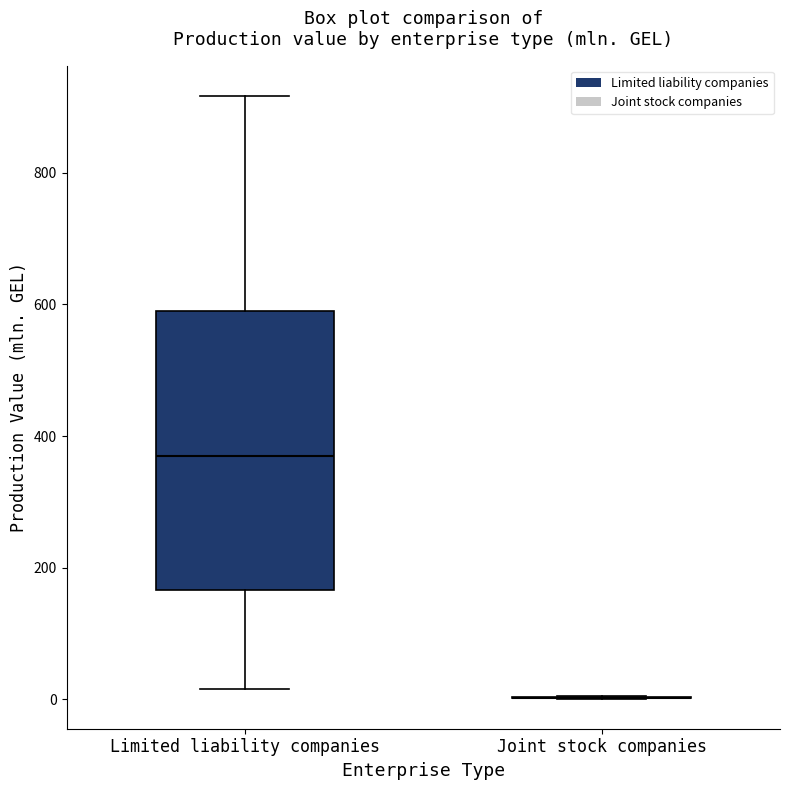

Where does the upper whisker of the box for Limited liability companies end on the y-axis? The values are not printed on the chart, so give them approximately, as read against the axis.

920